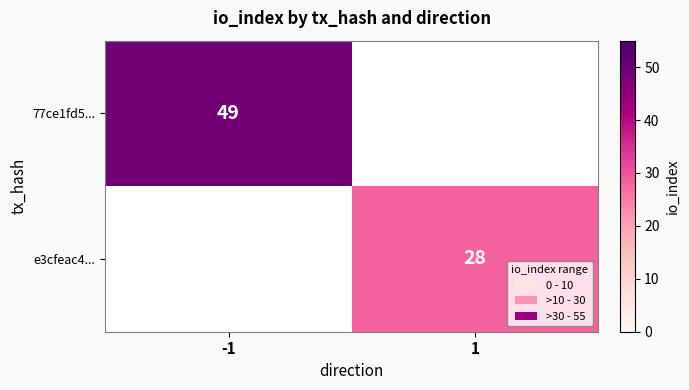

At which category does the chart reach its peak across all series?

-1